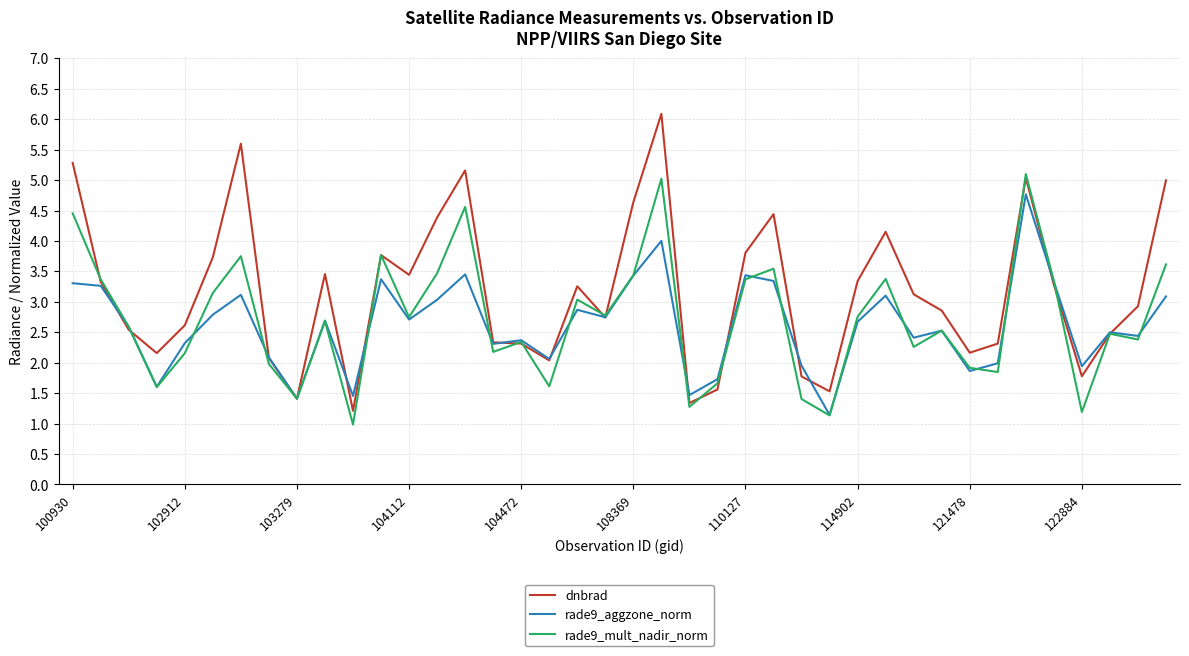

List the series in order of their peak value, highest first.

dnbrad, rade9_mult_nadir_norm, rade9_aggzone_norm